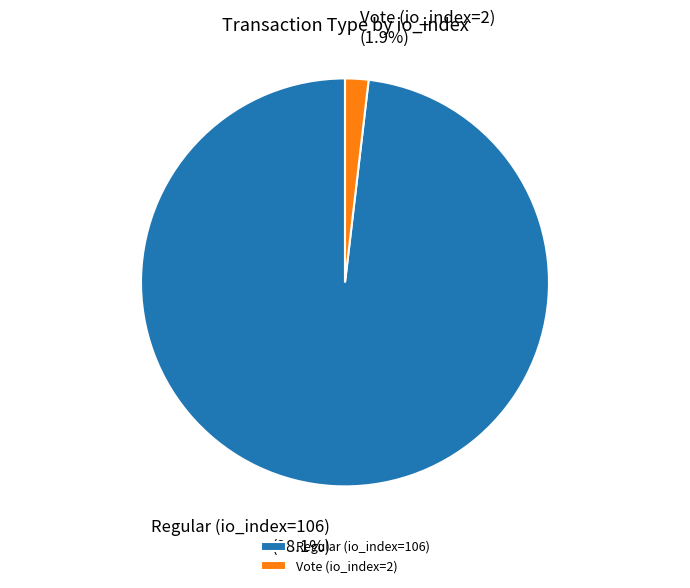

To the nearest percent, what is the combined percentage of Regular (io_index=106) and Vote (io_index=2)?

100%